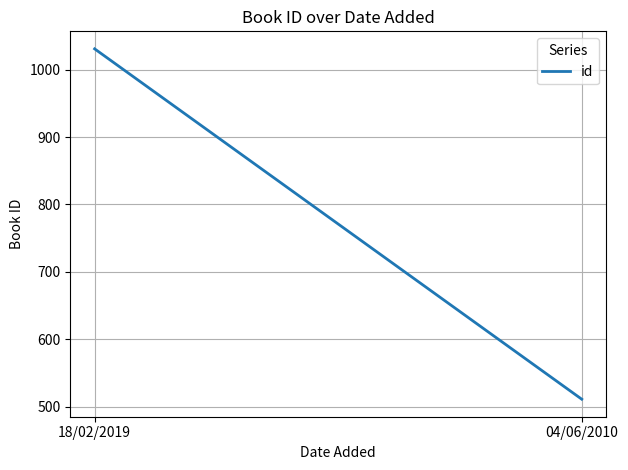

Count the number of categories in the chart.

2